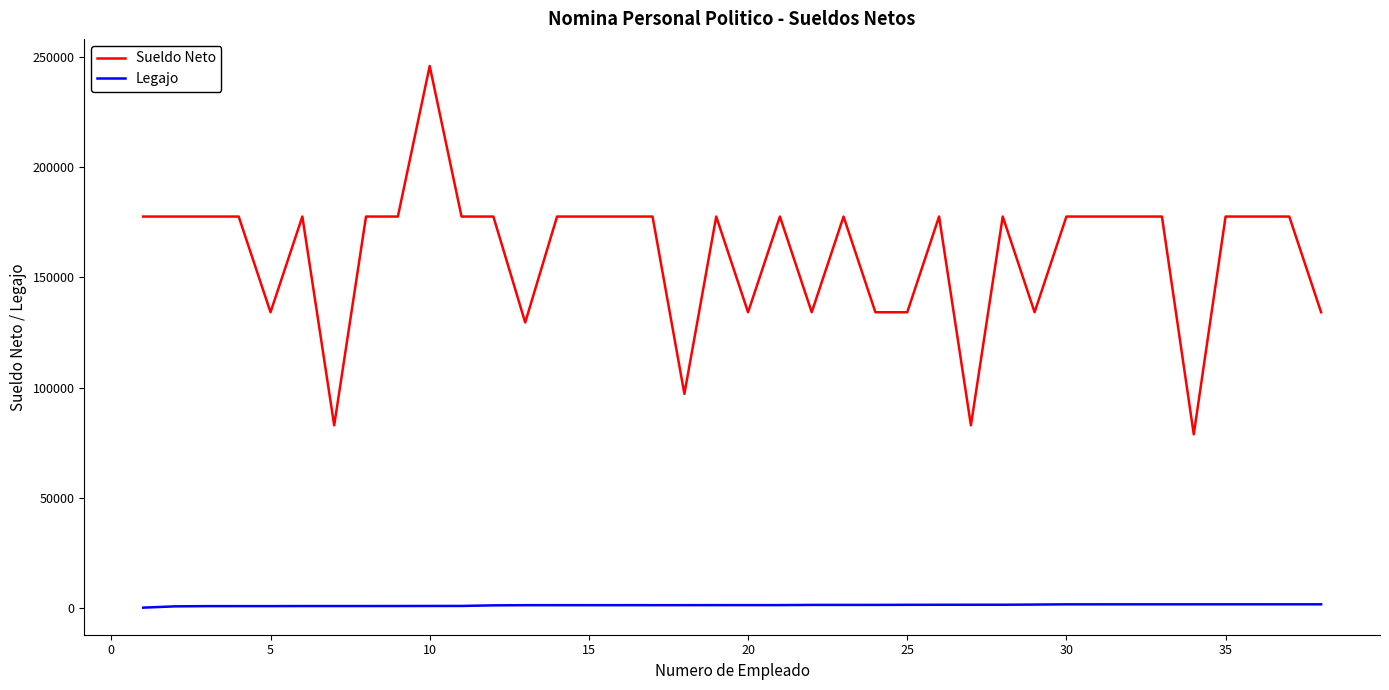

What are all the series names shown in the legend?

Sueldo Neto, Legajo